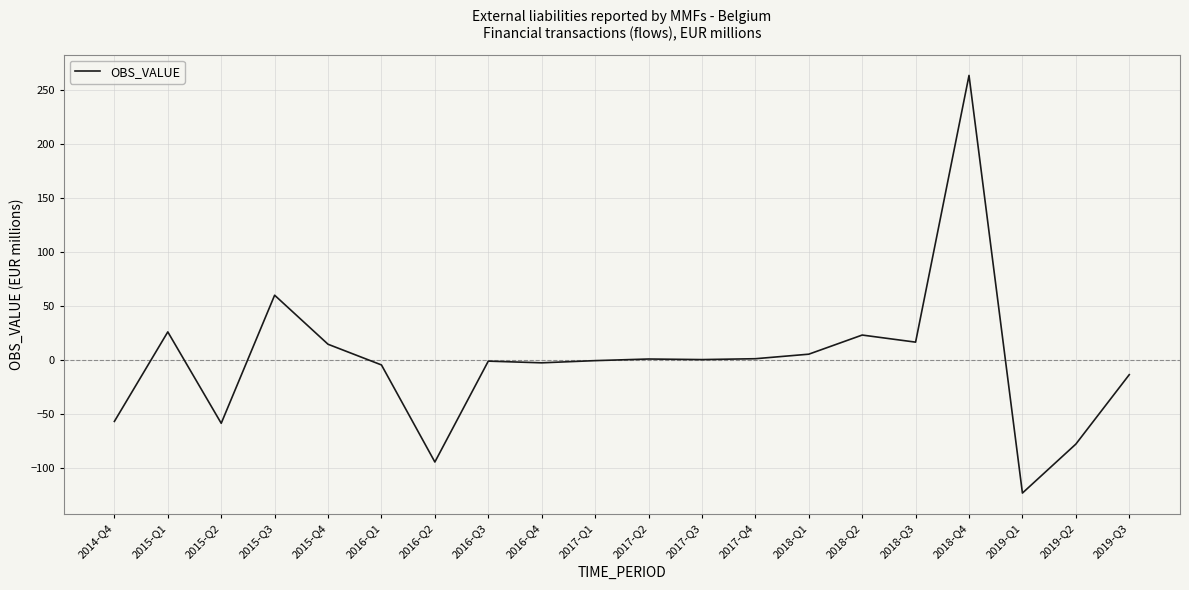

At which category does the chart reach its minimum across all series?

2019-Q1